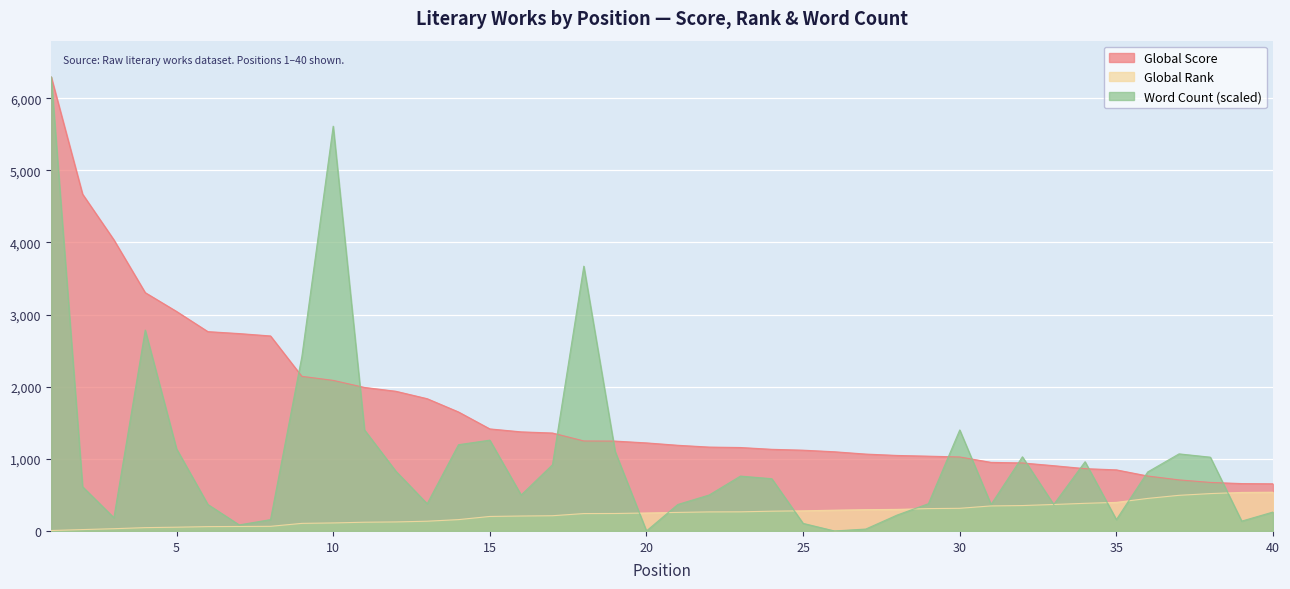

What are all the series names shown in the legend?

Global Score, Global Rank, Word Count (scaled)